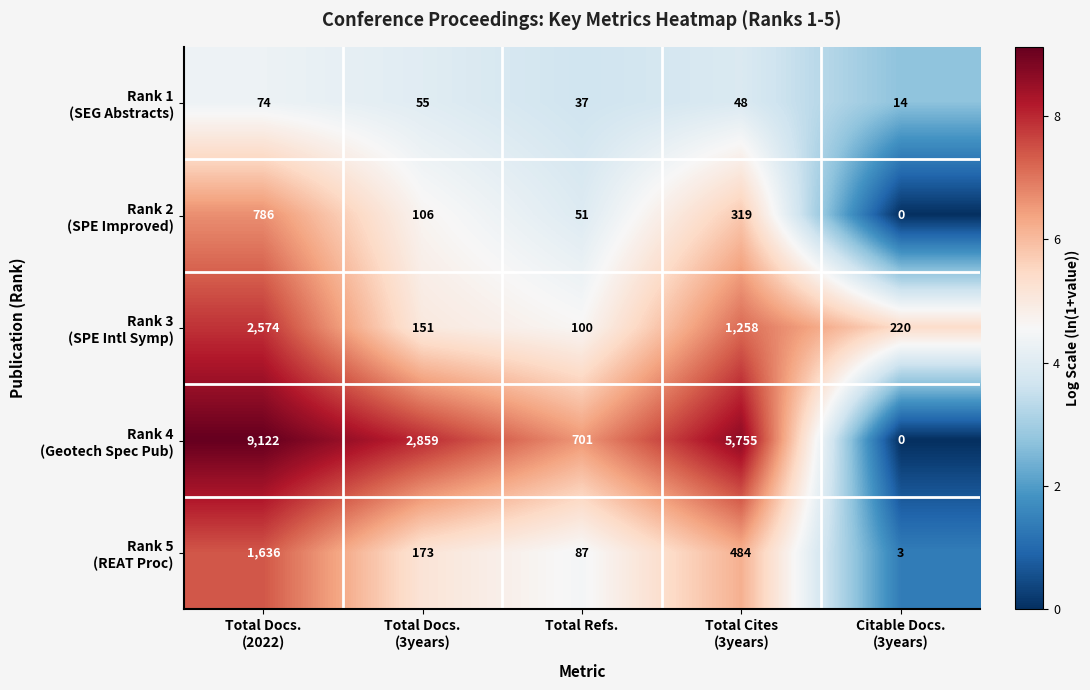

What is the total value across all series at Total Refs.?

976